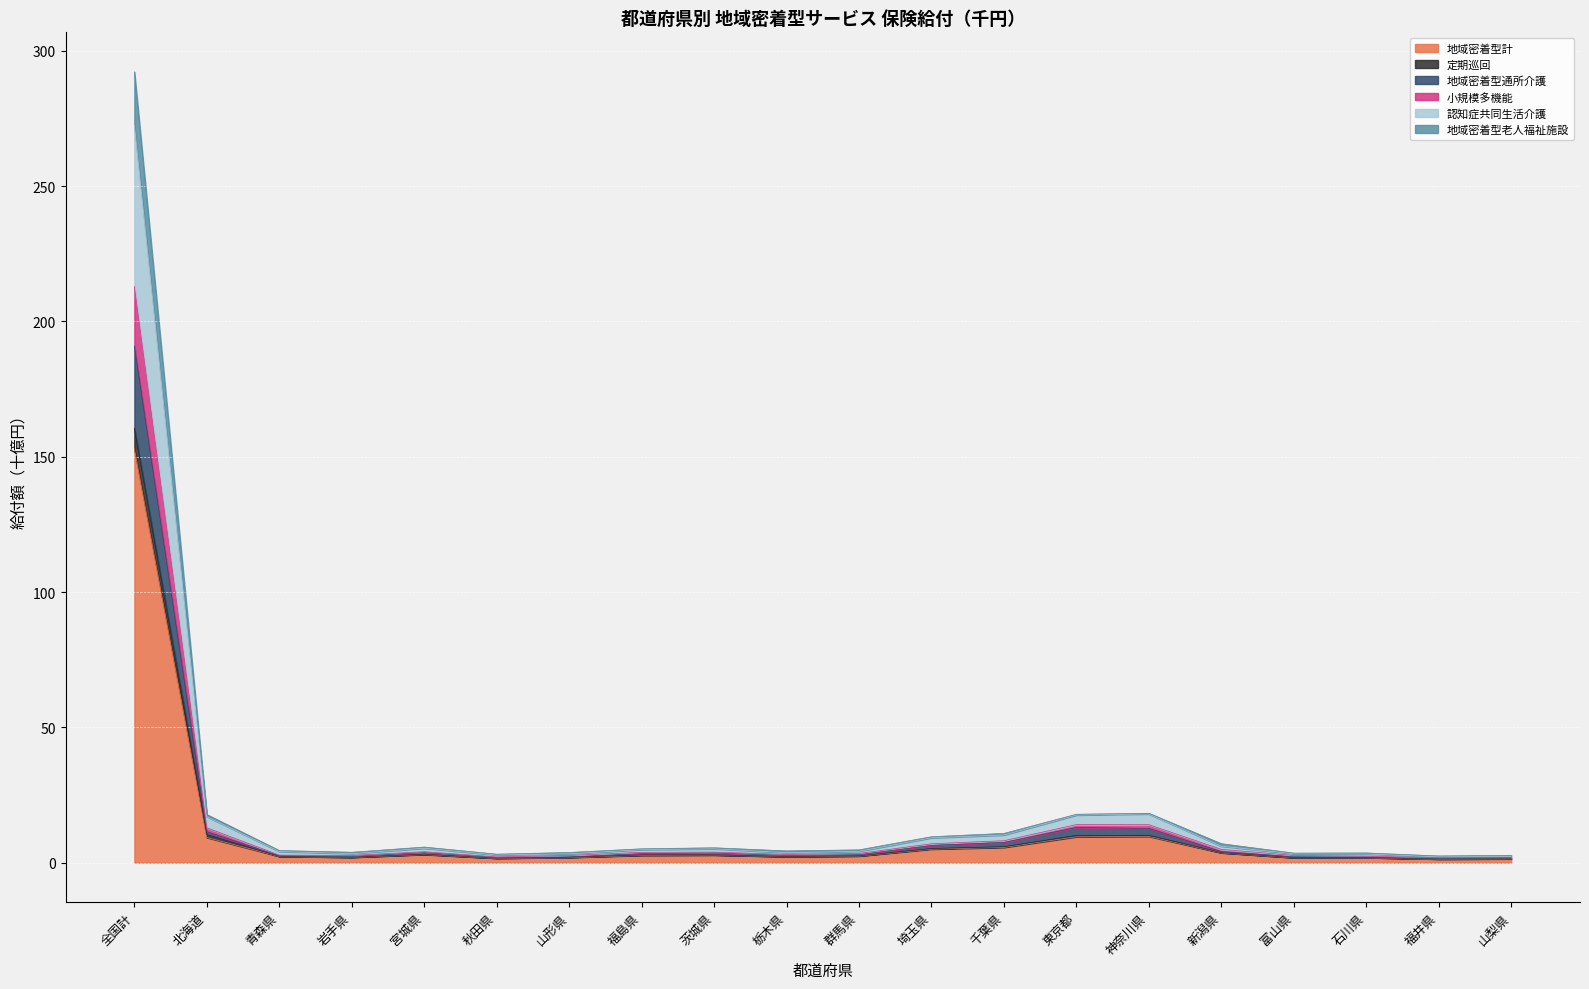

Does the chart display data point markers on the line(s)?

No